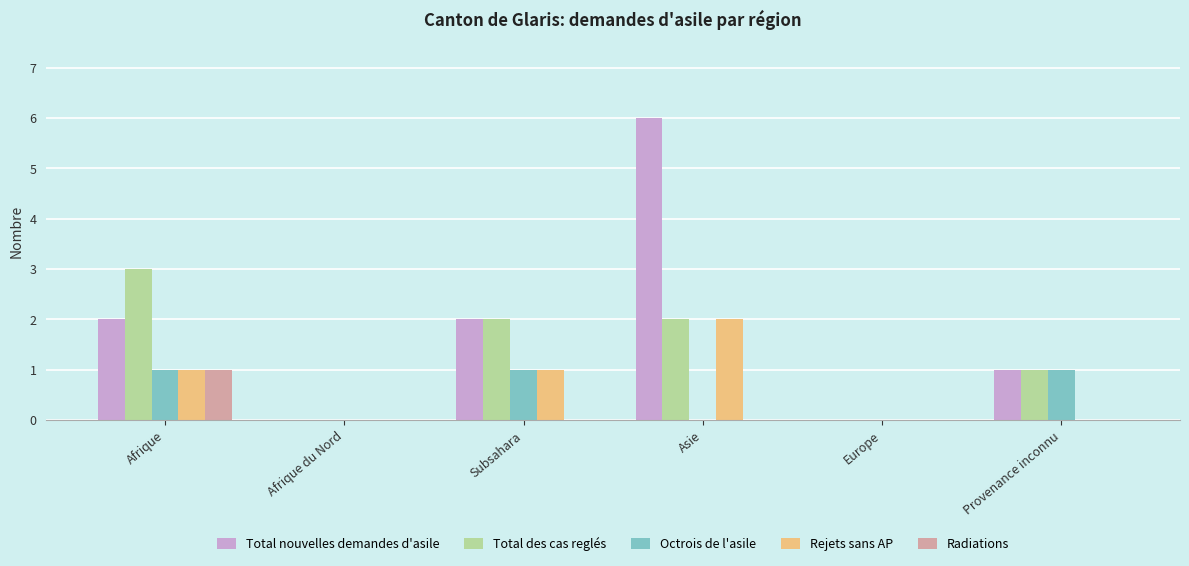

How many distinct data groups are displayed?

5